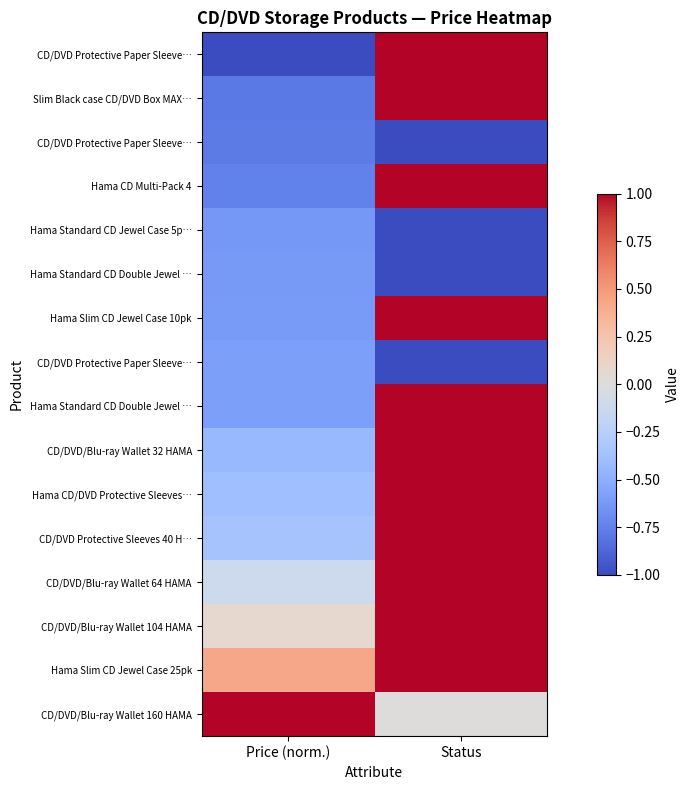

At how many categories does at least one series exceed 0?

2